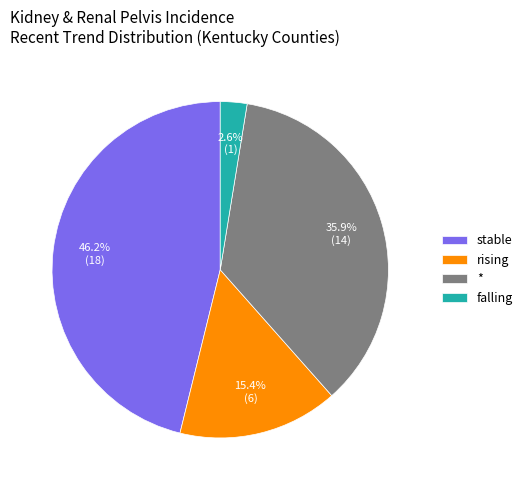

Approximately how many times larger is the value at * compared to stable?

0.8